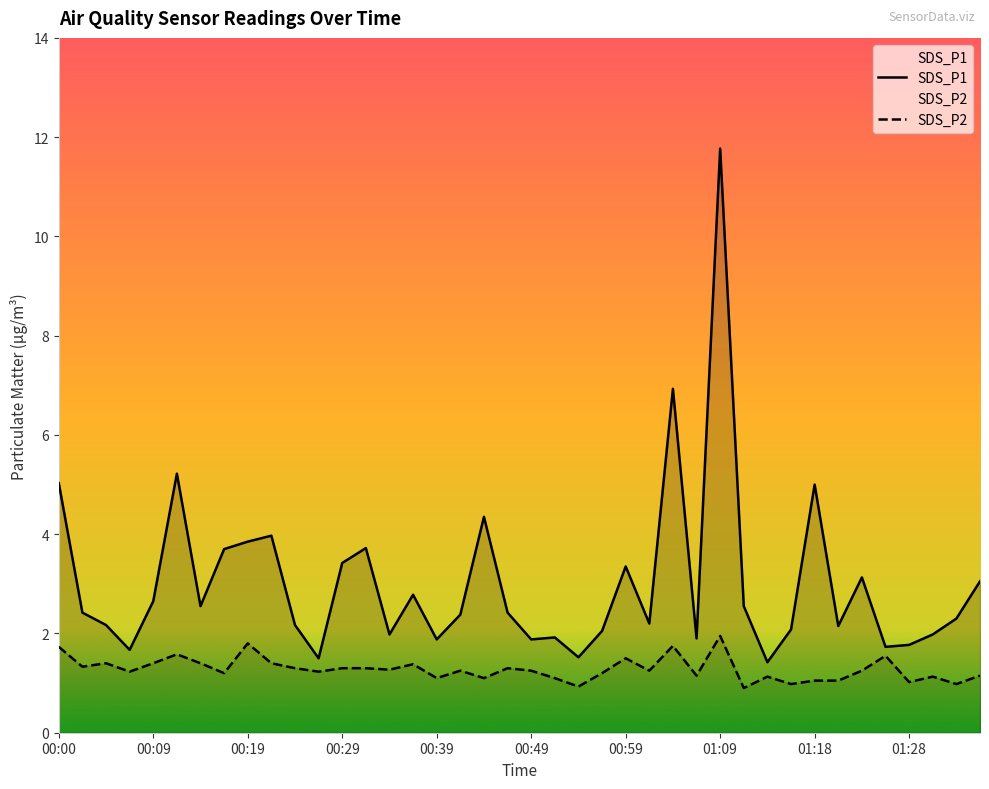

The value of SDS_P2 at 00:19 is 2.5. True or false?

False